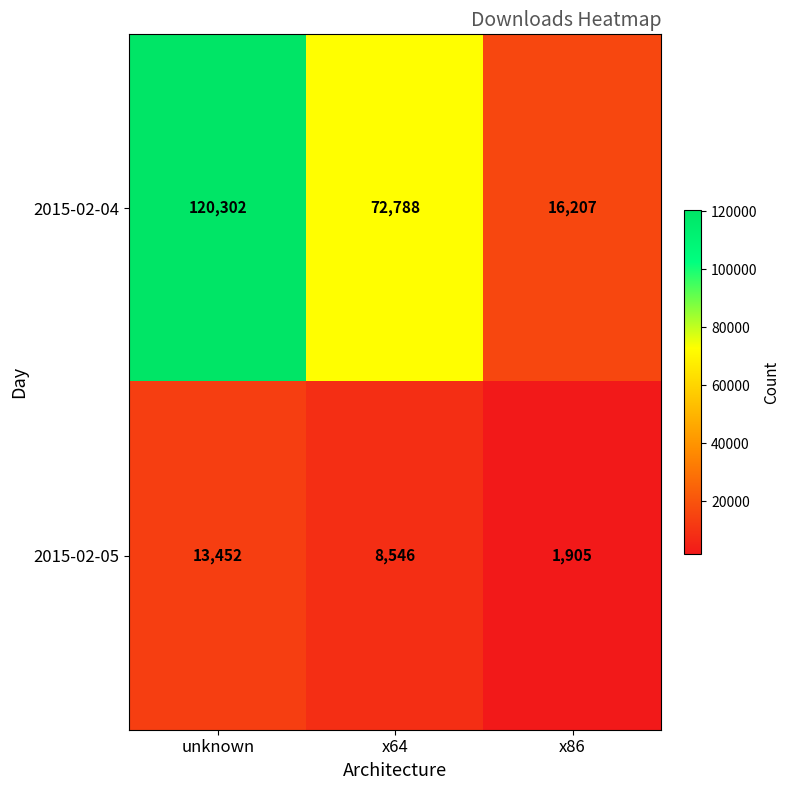

What is the sum of all 2015-02-04 values?

209297